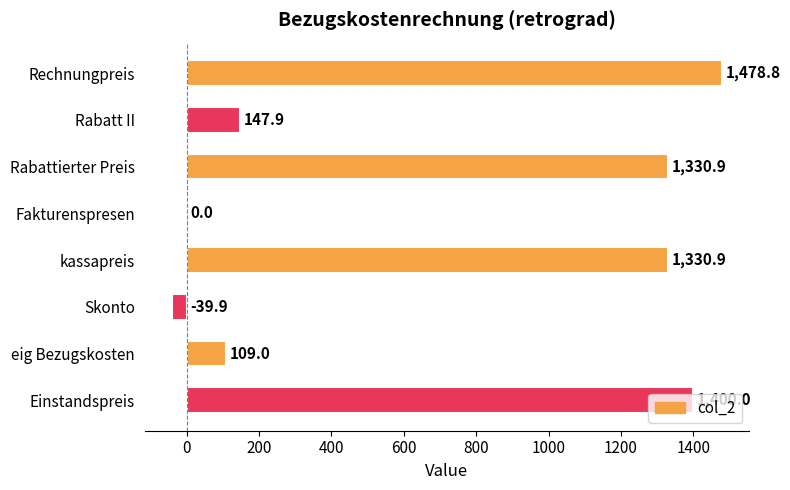

What is the change in value from Rechnungpreis to eig Bezugskosten?

-1369.8